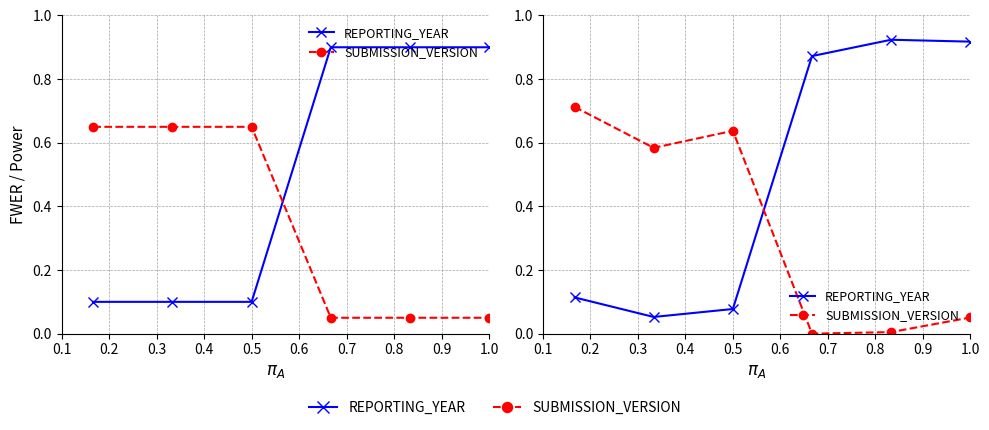

True or false: SUBMISSION_VERSION has more than 0 interior local peaks.

True